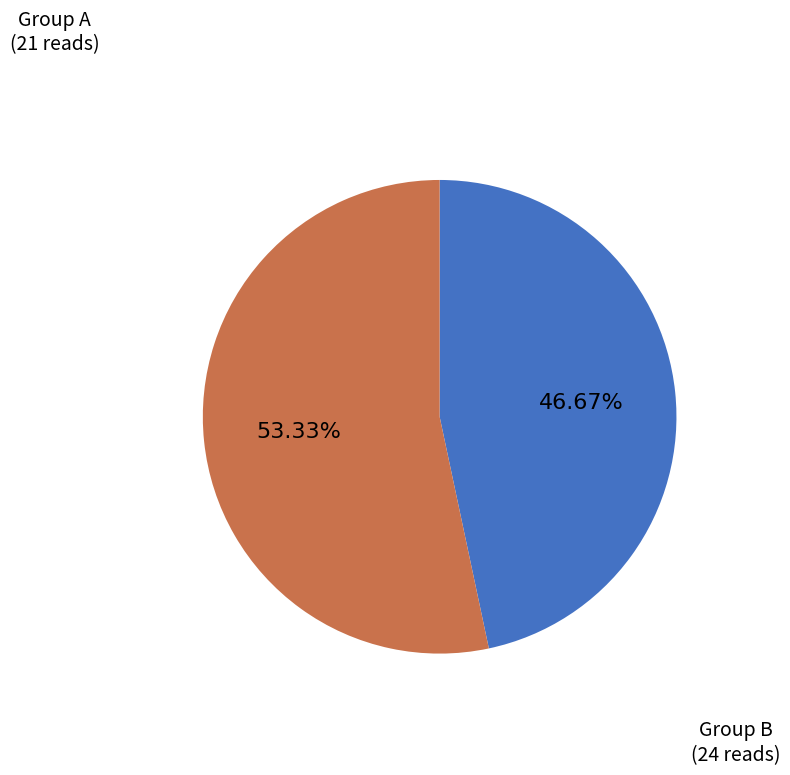

Does any single category account for the majority?

Yes